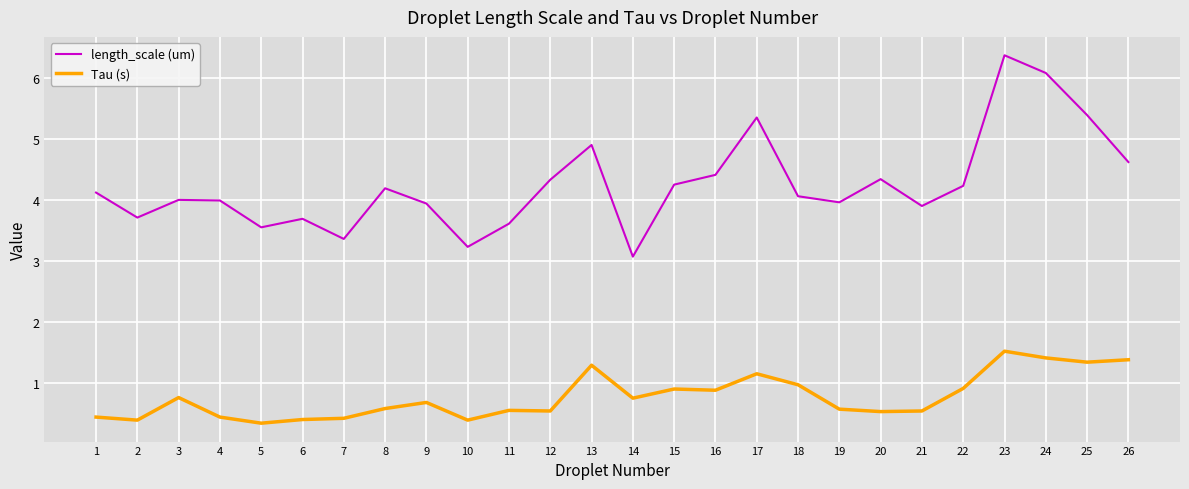

Which series changed the most between 3 and 17?

length_scale (um)